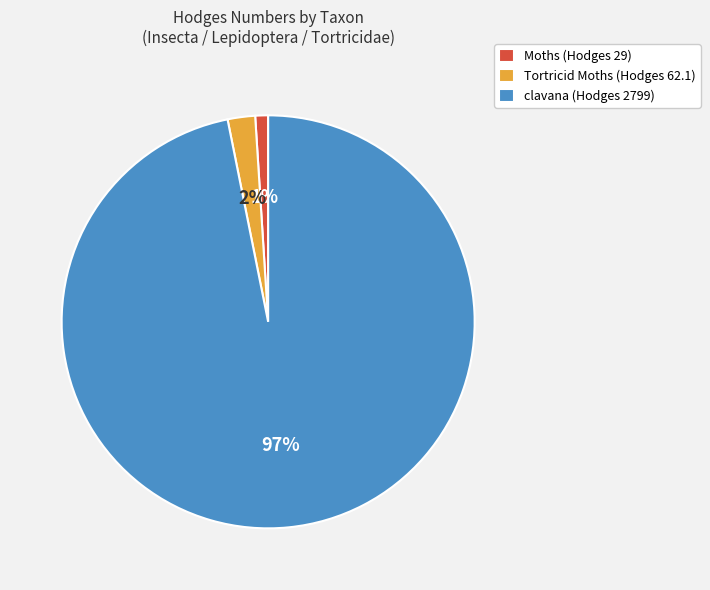

Which slice is the smallest?

Moths (Hodges 29)